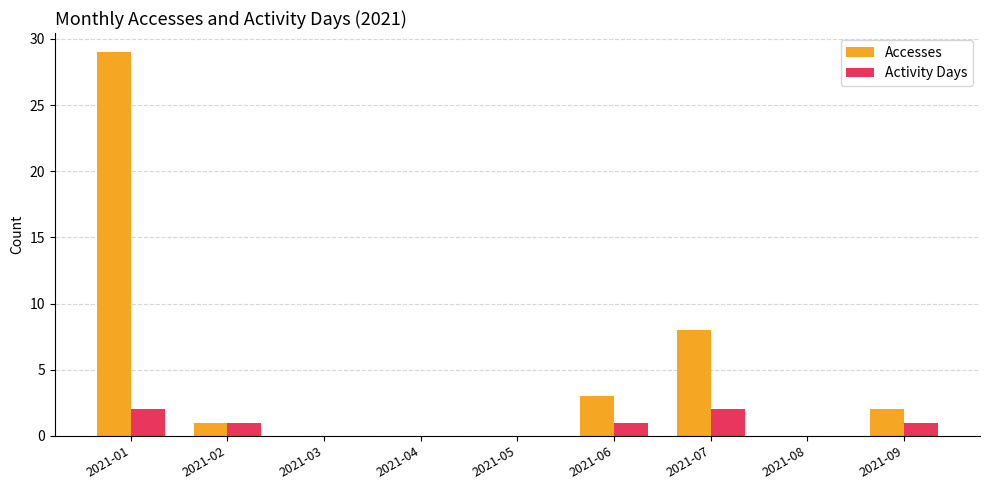

True or false: Activity Days has a value of 1 at 2021-03.

False